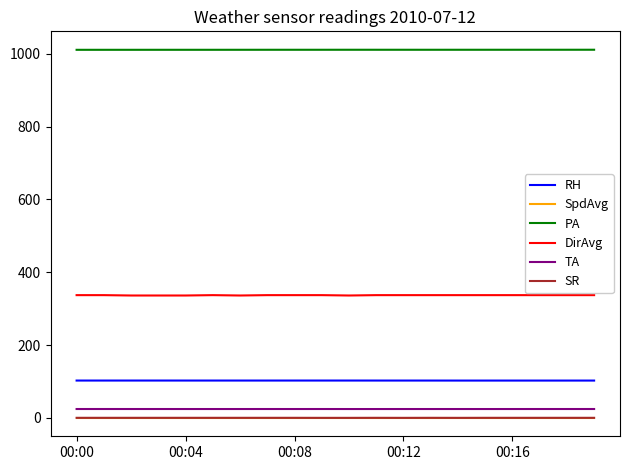

True or false: SR and TA intersect in this chart.

False